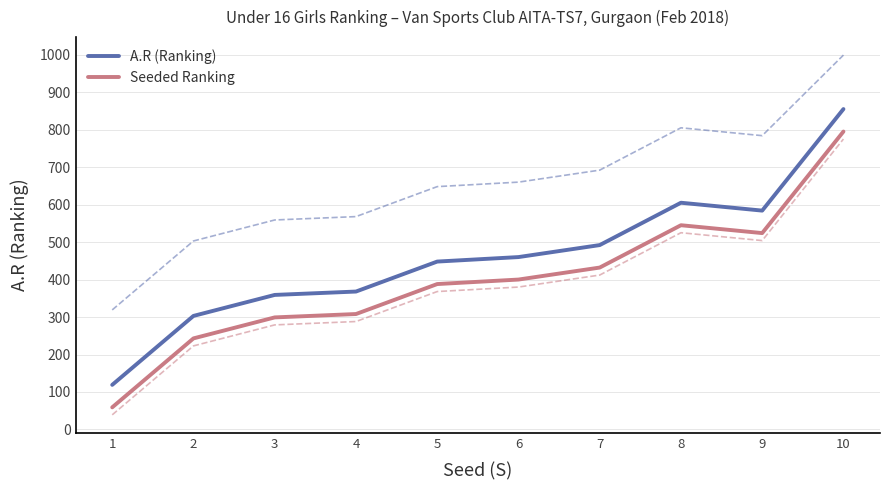

Is the value of A.R (Ranking) at 3 greater than the value of Seeded Ranking at 2?

Yes